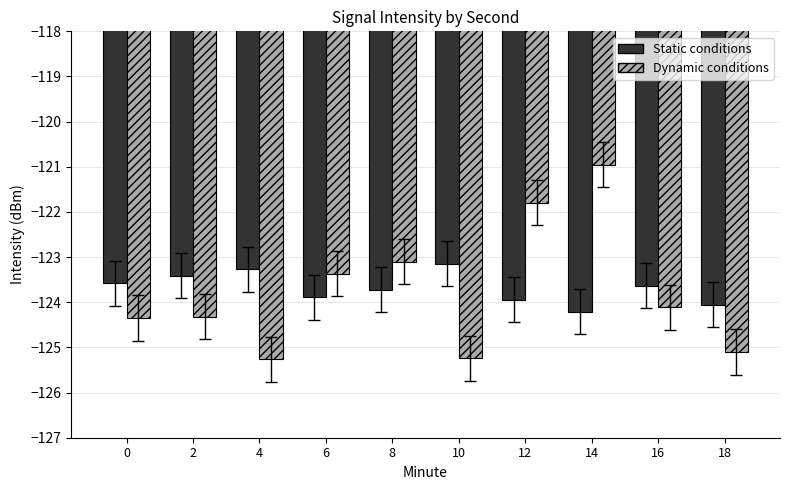

True or false: Dynamic conditions has a value of -125.1 at 18.

True